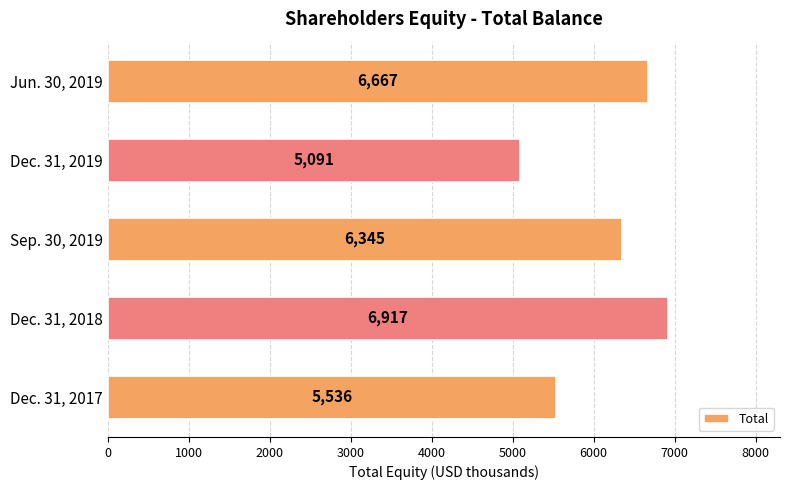

What is the average value?

6111